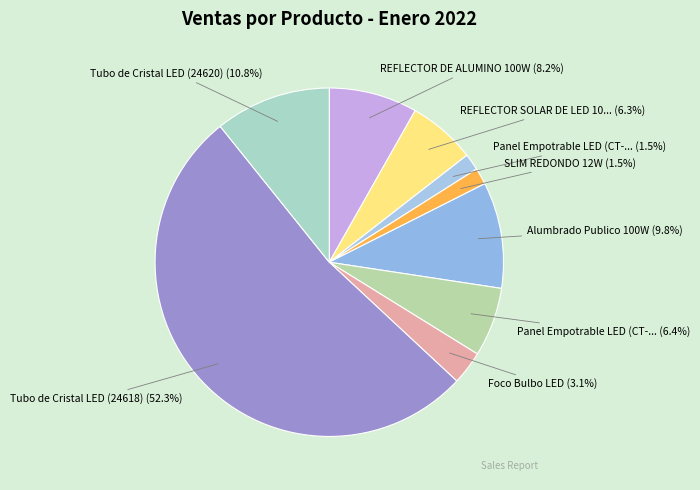

Which category has the biggest portion of the pie?

Tubo de Cristal LED (24618)